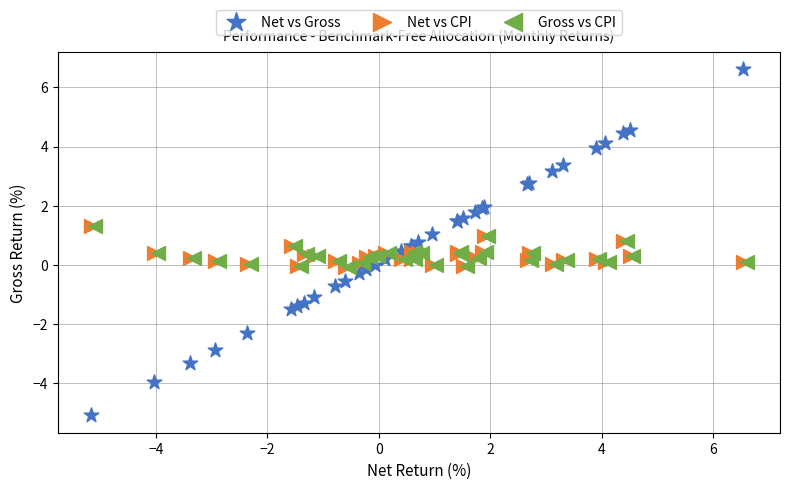

Which series reaches the maximum Y coordinate?

Net vs Gross